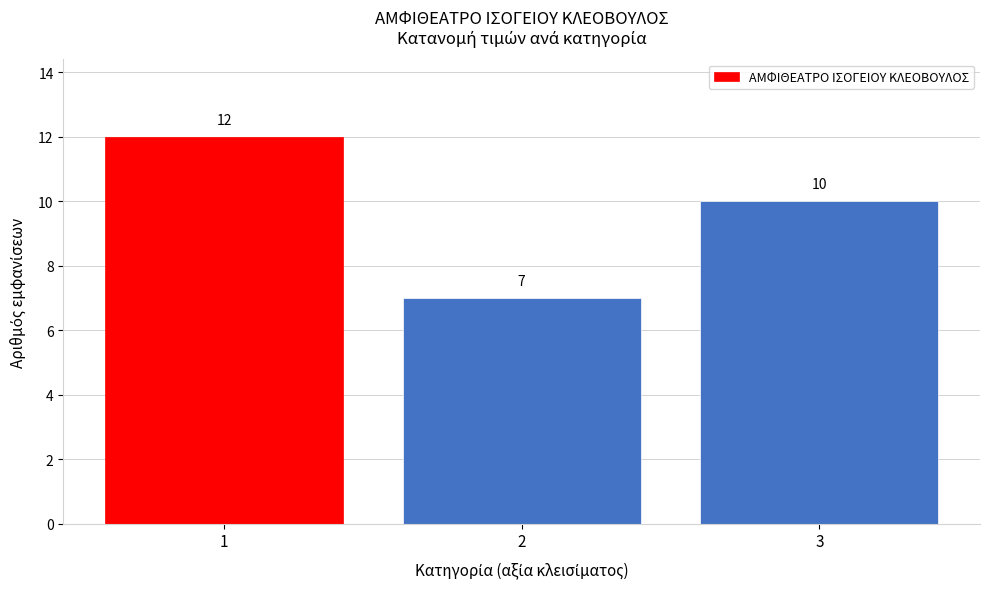

Which range on the x-axis has the tallest bar?

0.5 to 1.5